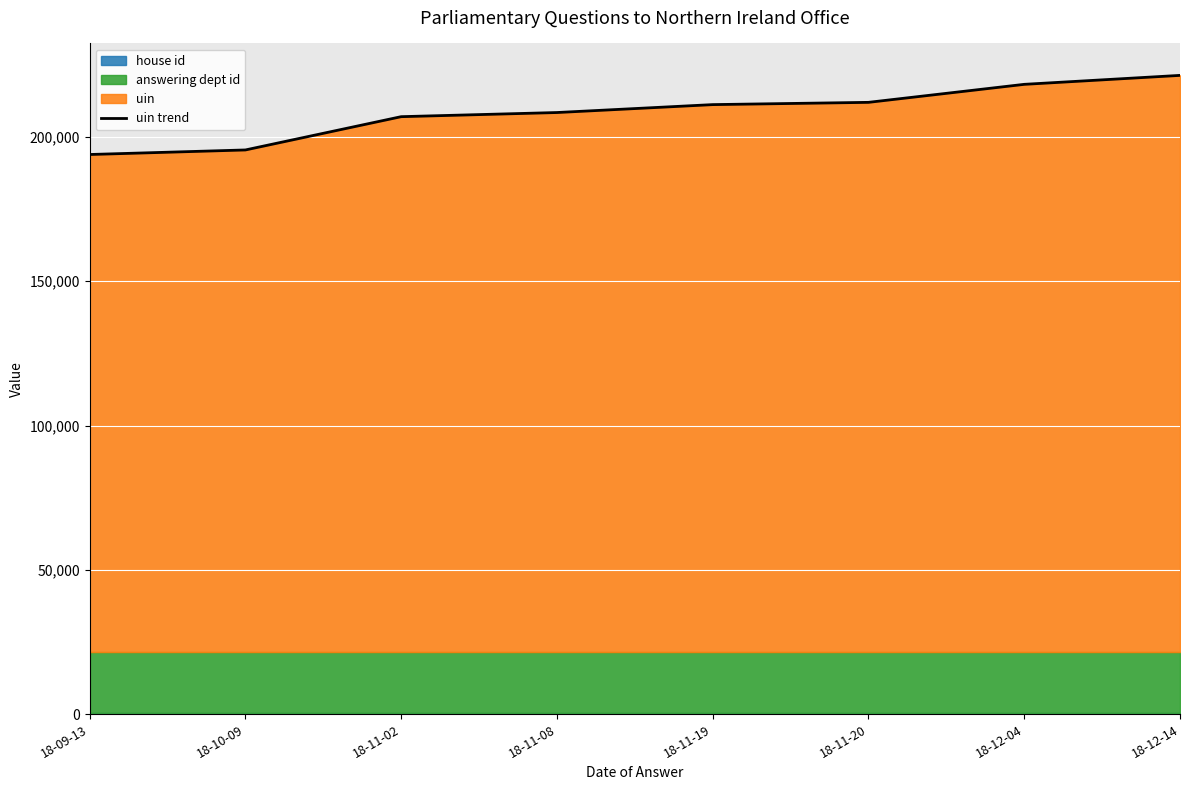

Where does the data first go above 211216?

18-11-20